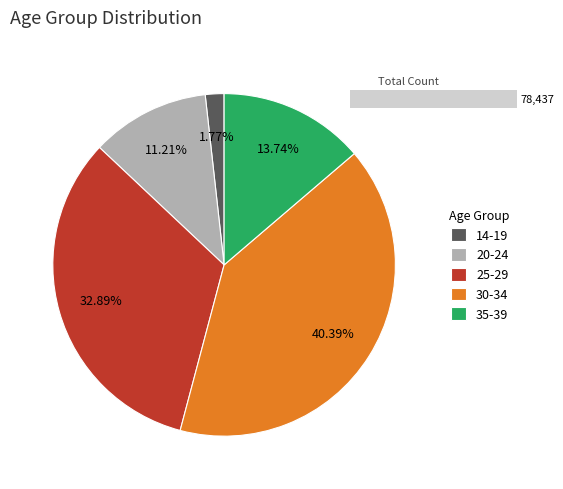

What is the change in value from 25-29 to 30-34?

+5877